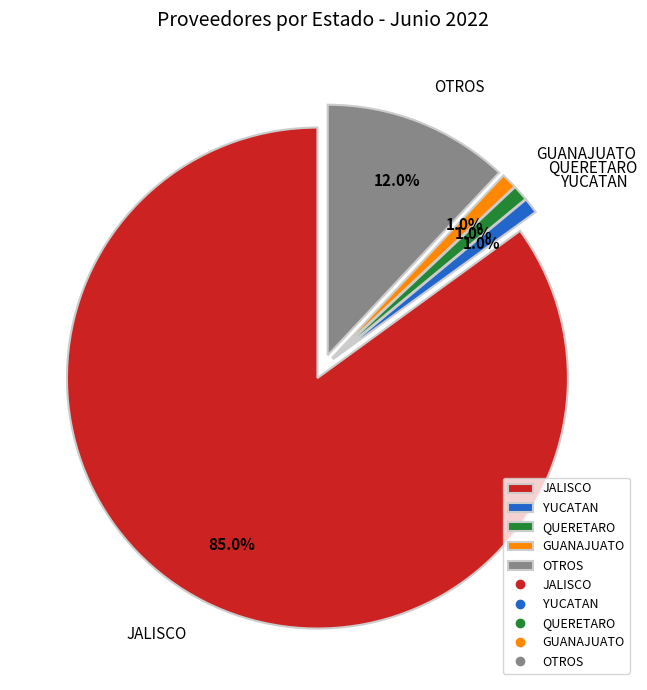

Which slice is the largest?

JALISCO